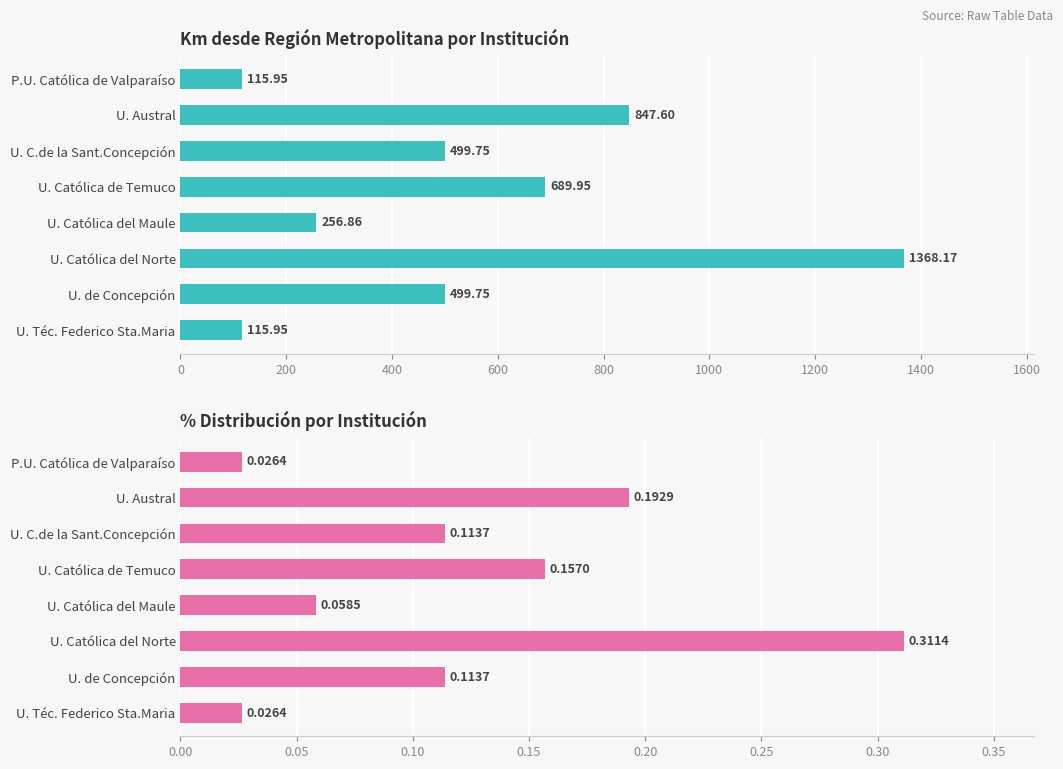

At how many categories does at least one series exceed 428?

5